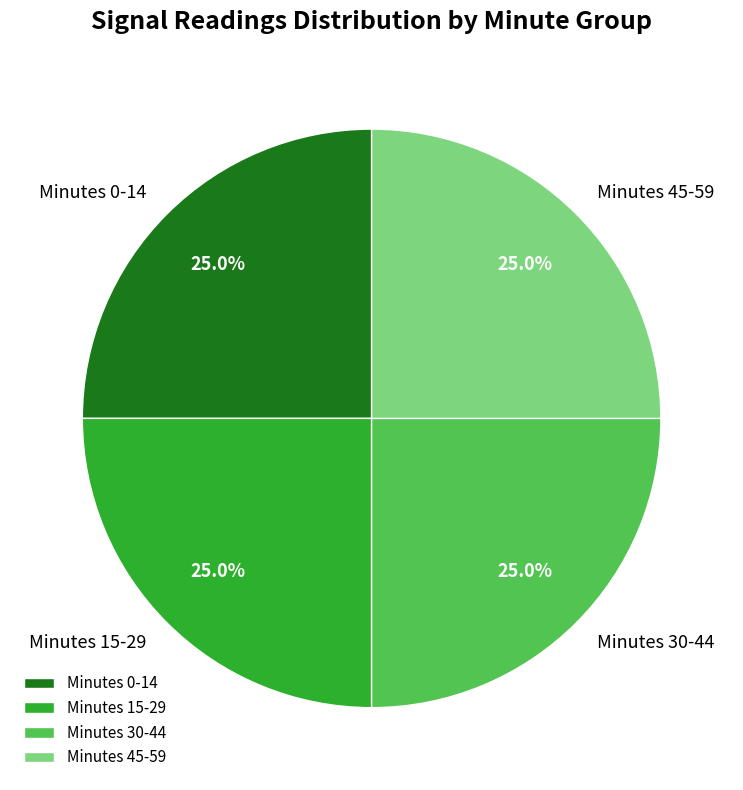

Is there any slice that represents more than half of the pie?

No